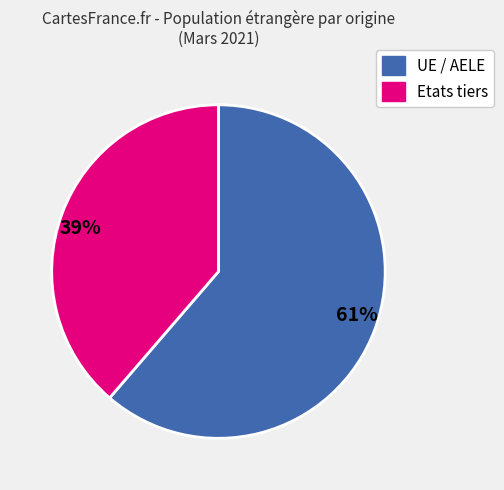

Which has a higher value, UE / AELE or Etats tiers?

UE / AELE